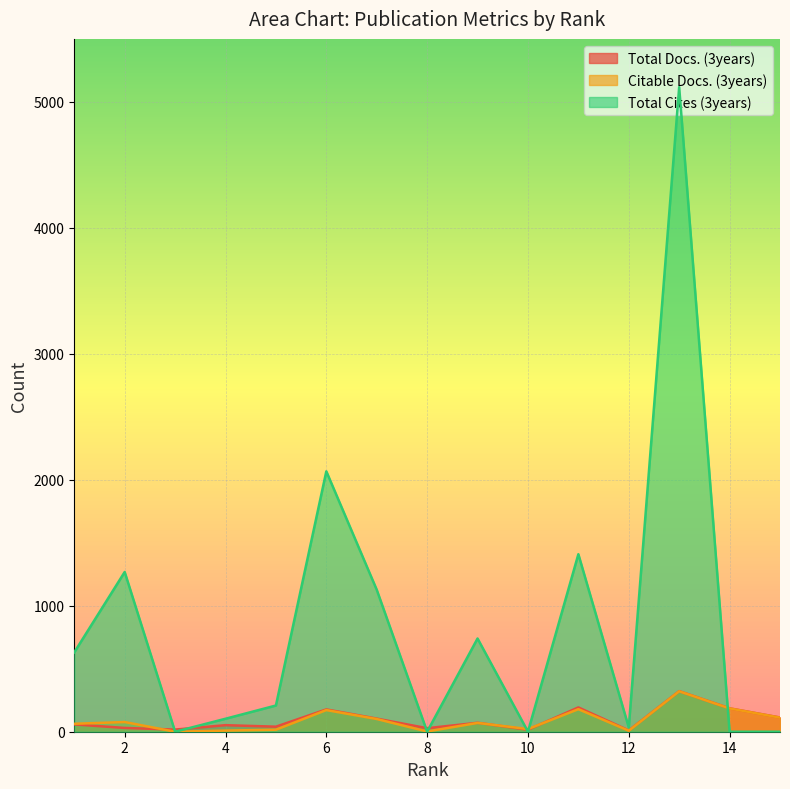

Does the chart display data point markers on the line(s)?

No